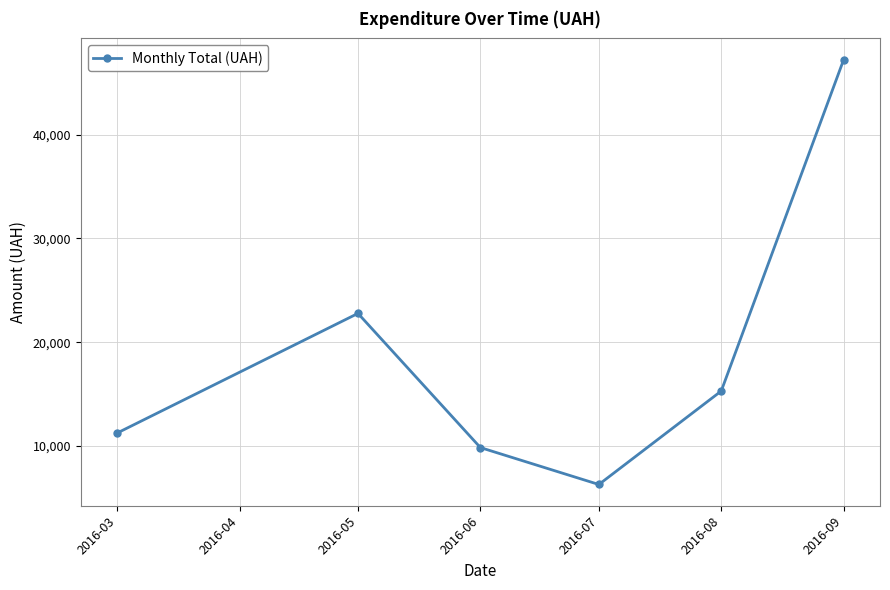

True or false: the data shows 26329.2 at 2016-08.

False